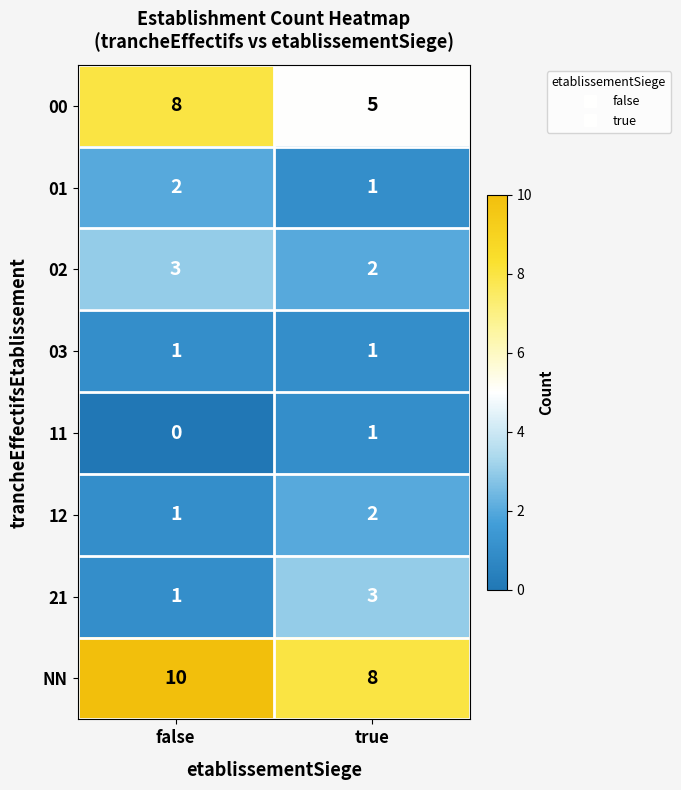

At how many categories does at least one series exceed 0?

2